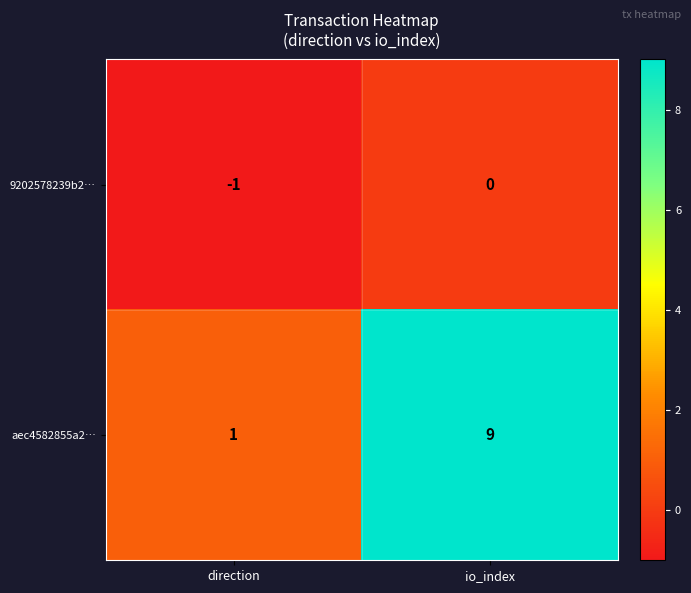

Which series has the largest range (max minus min)?

aec4582855a2…